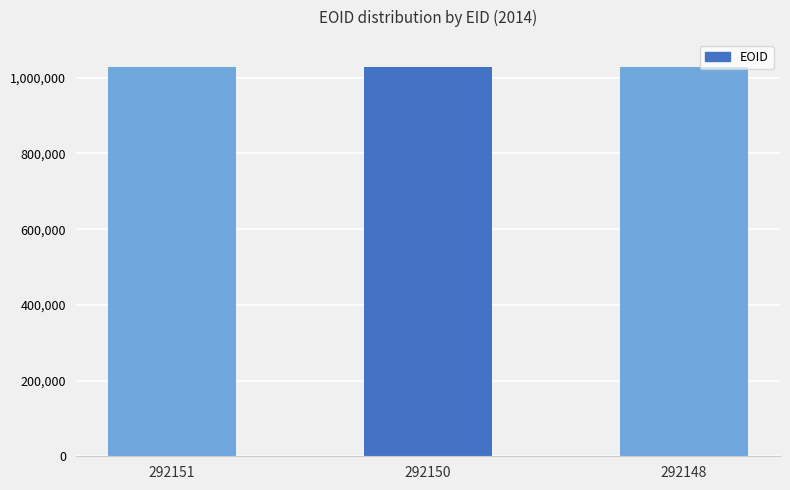

What is the average value?

1029091